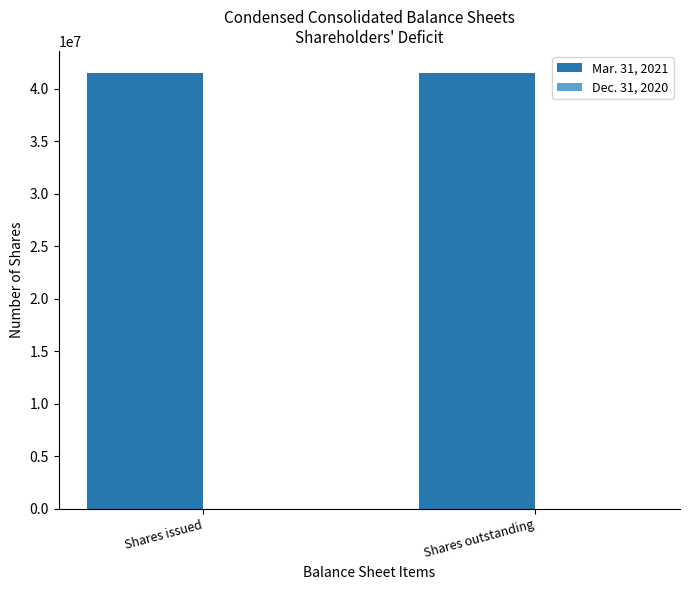

Reading left to right, transcribe all the data shown in this chart.

Mar. 31, 2021: Shares issued=41505998	Shares outstanding=41505998
Dec. 31, 2020: Shares issued=0	Shares outstanding=0